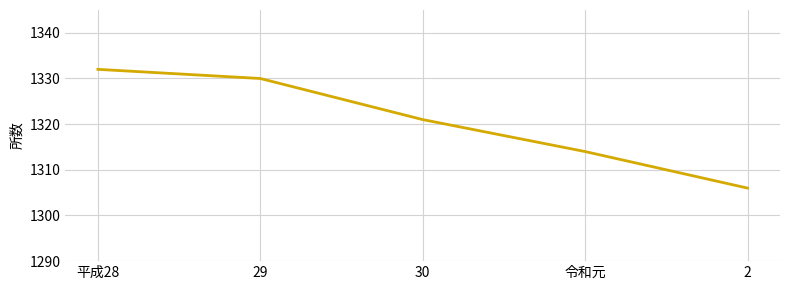

What position from the left is 令和元?

4